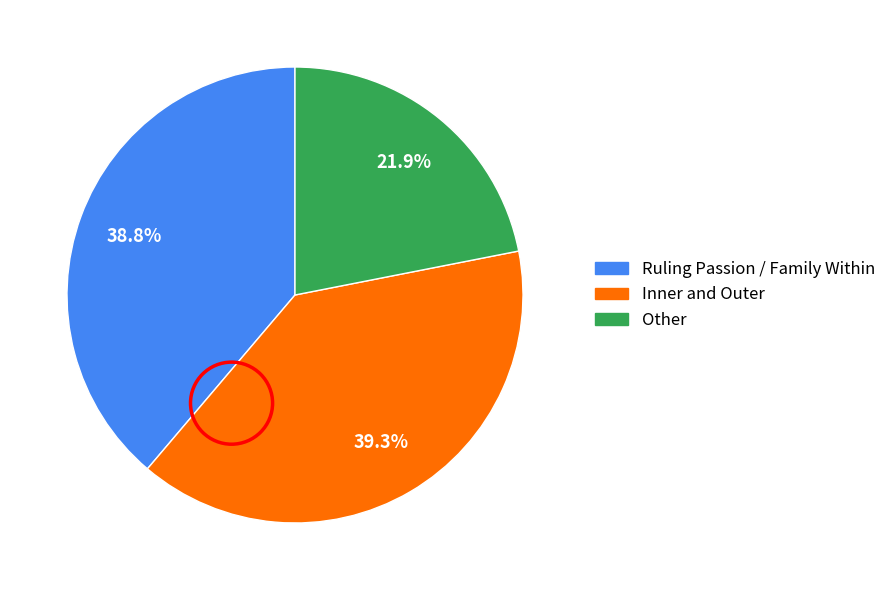

Is it true that Ruling Passion / Family Within is 39% of the pie?

True